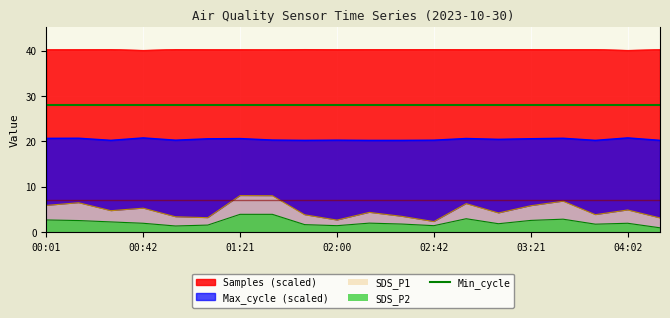

At which label does Samples reach its minimum?

00:42